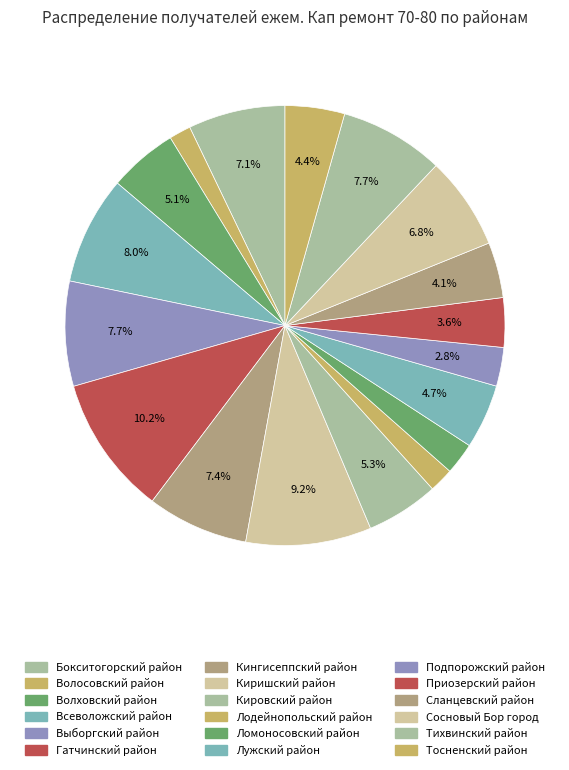

Is there any slice that represents more than half of the pie?

No